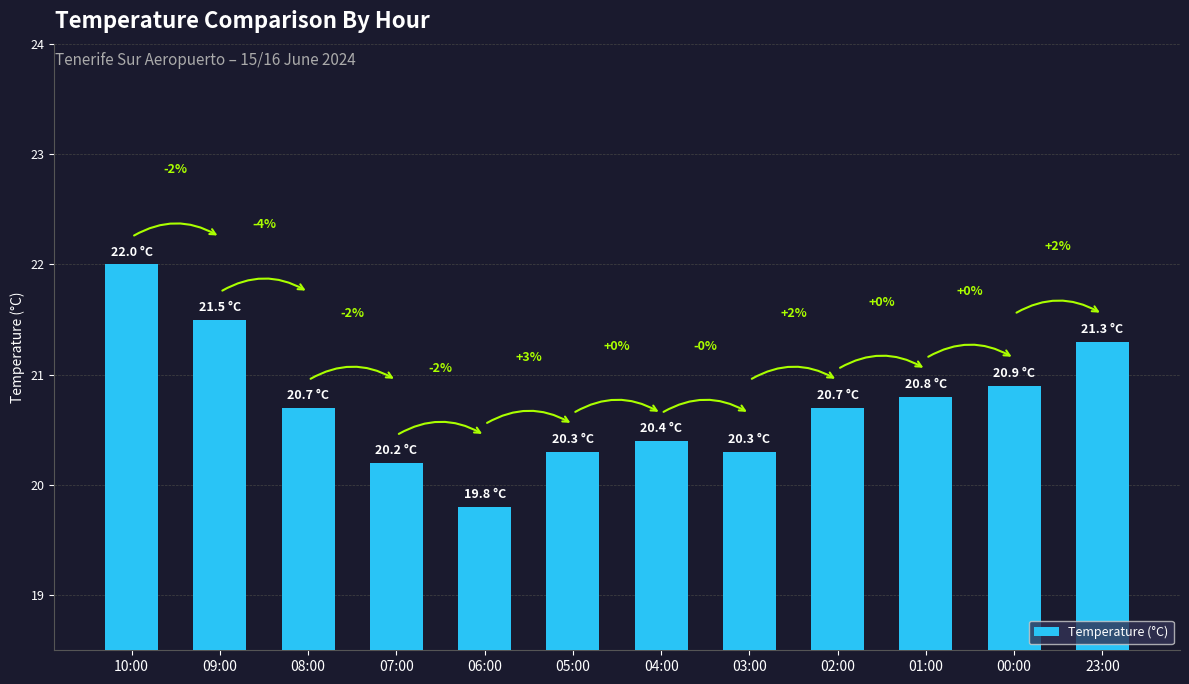

What position from the left is 04:00?

7